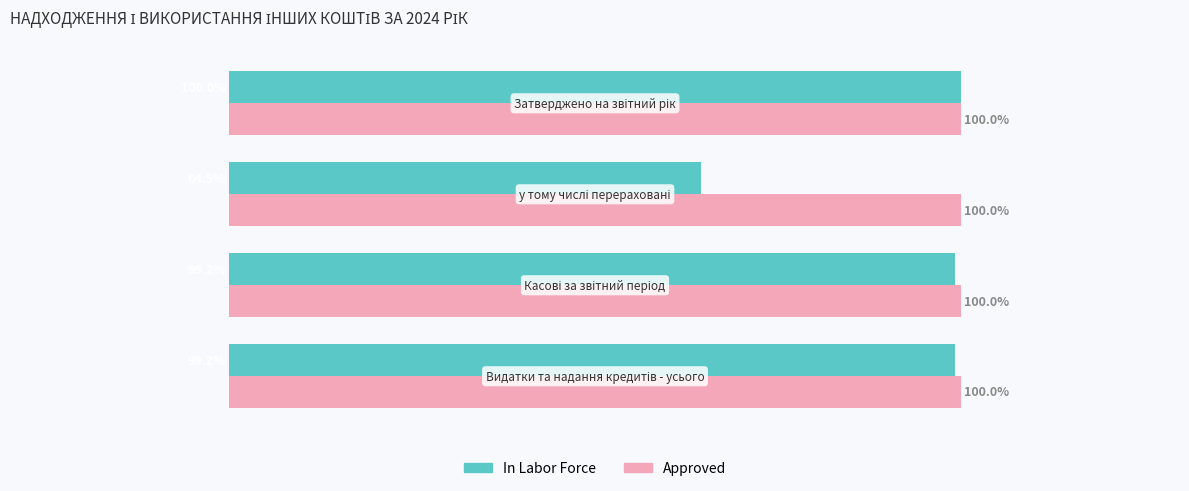

Which series has the largest total across all categories?

Approved